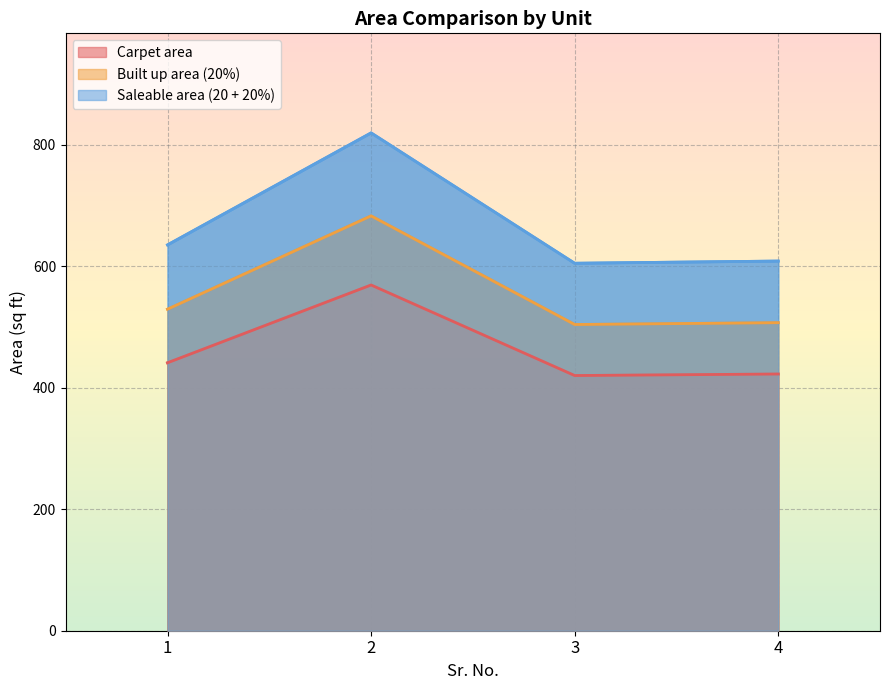

The value of Saleable area (20 + 20%) at 3 is 1057.7. True or false?

False